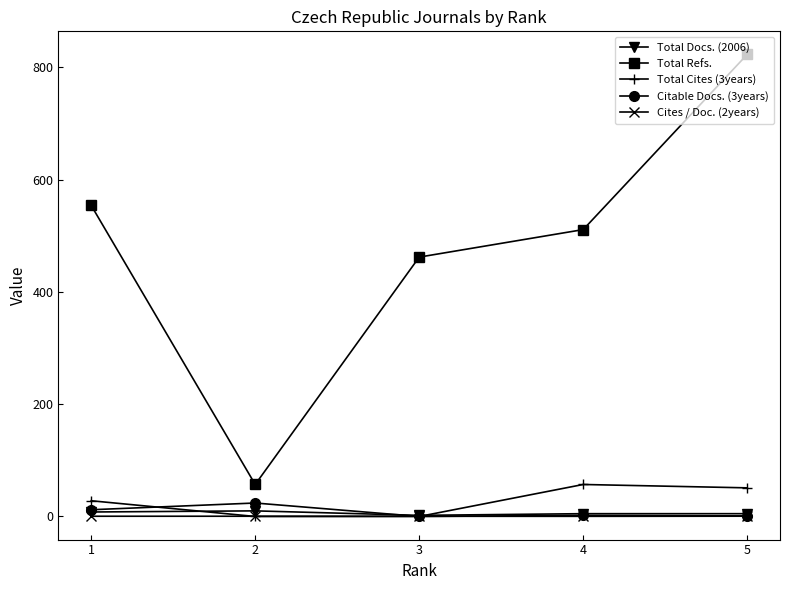

True or false: Total Docs. (2006) and Total Refs. intersect in this chart.

False